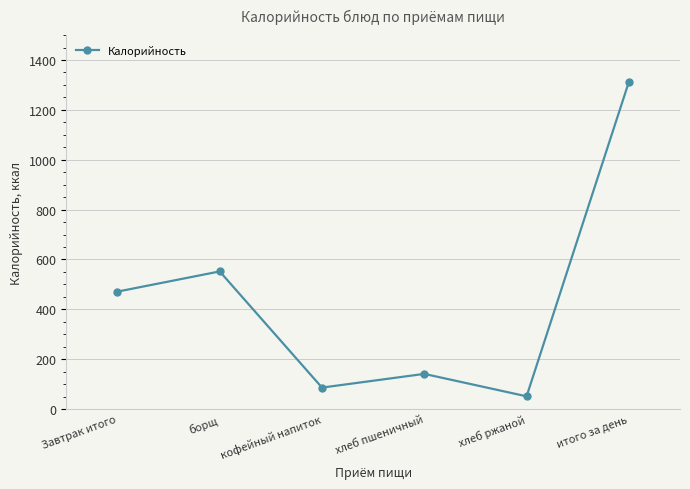

List the labels in order of value, largest first.

итого за день, борщ, Завтрак итого, хлеб пшеничный, кофейный напиток, хлеб ржаной